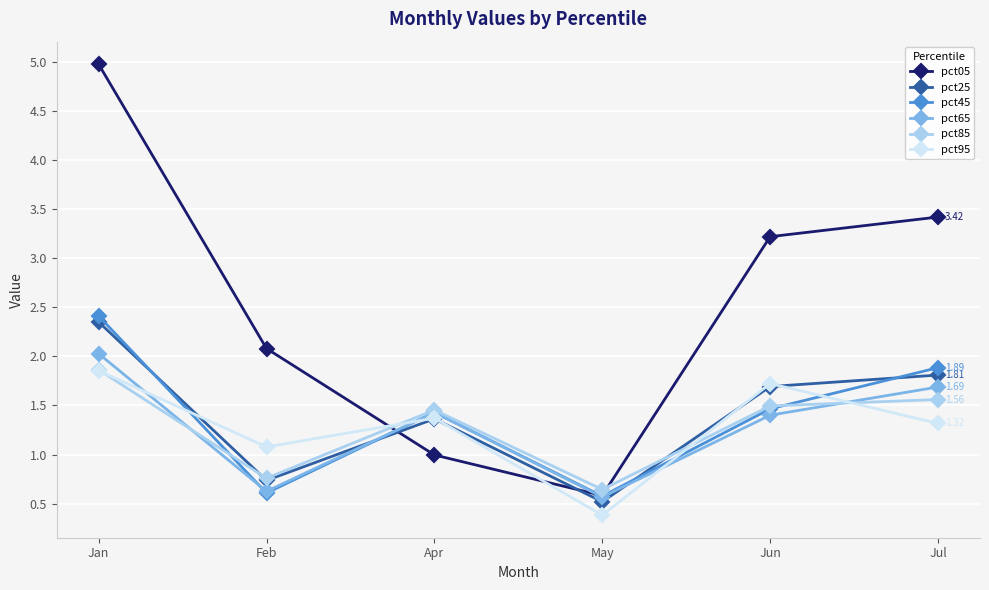

Where do pct65 and pct95 first cross each other?

Jan and Feb